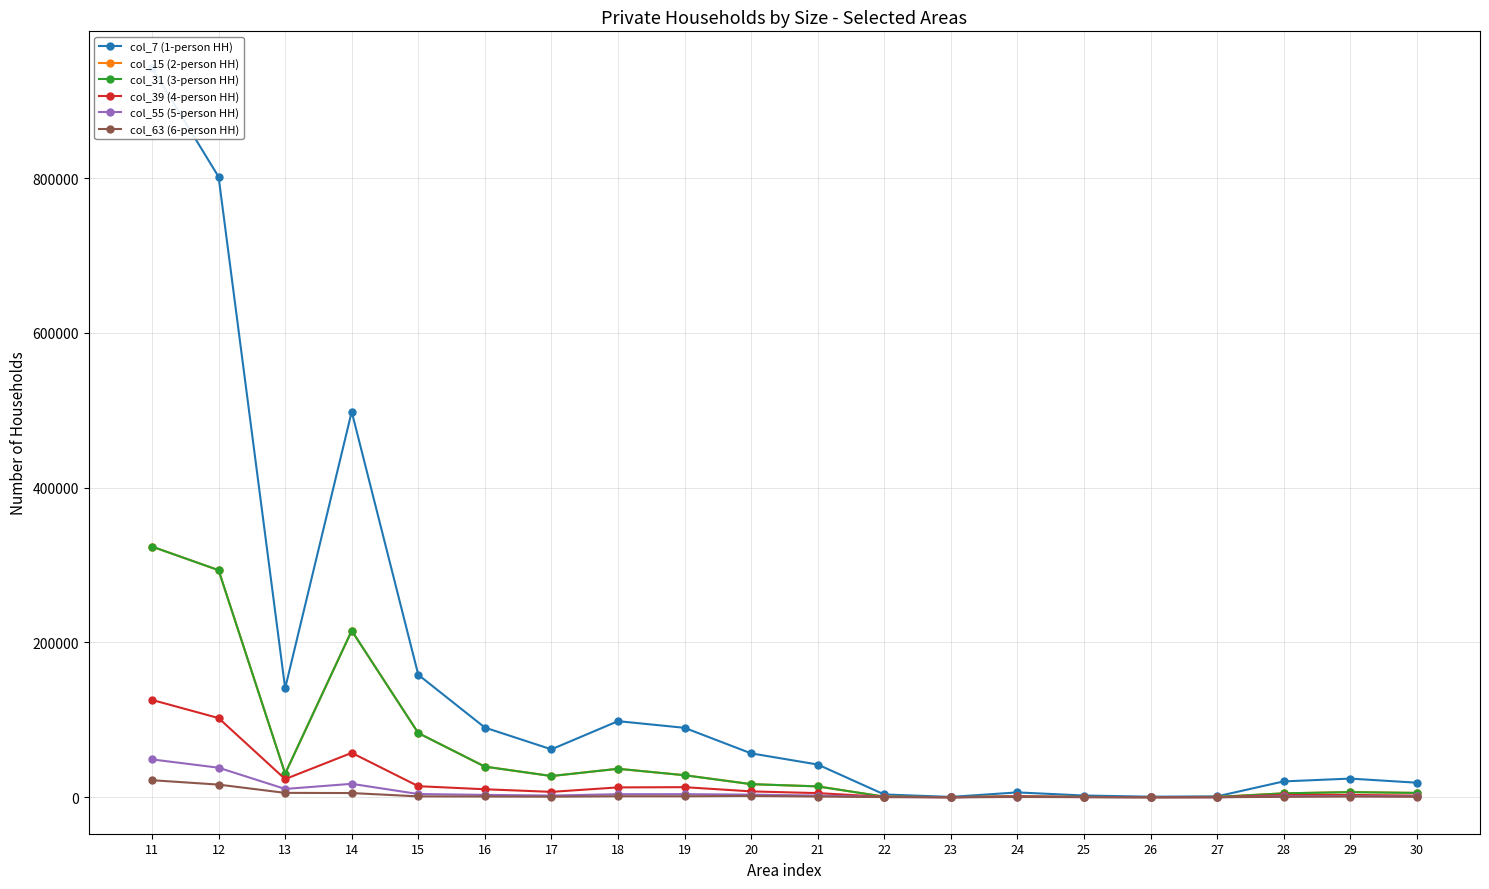

Reading left to right, transcribe all the data shown in this chart.

col_7 (1-person HH): 11=942569	12=801735	13=140834	14=498257	15=158257	16=90044	17=61904	18=98332	19=89720	20=56712	21=42311	22=3614	23=432	24=6259	25=2241	26=724	27=1131	28=20473	29=24112	30=18800
col_15 (2-person HH): 11=323890	12=293441	13=30449	14=215236	15=82941	16=39596	17=27418	18=36804	19=28477	20=16938	21=14031	22=763	23=128	24=1114	25=365	26=121	27=416	28=5048	29=6641	30=5601
col_31 (3-person HH): 11=323890	12=293441	13=30449	14=215236	15=82941	16=39596	17=27418	18=36804	19=28477	20=16938	21=14031	22=763	23=128	24=1114	25=365	26=121	27=416	28=5048	29=6641	30=5601
col_39 (4-person HH): 11=125767	12=102316	13=23451	14=57354	15=14291	16=10335	17=6971	18=12724	19=13033	20=7596	21=5355	22=559	23=40	24=1101	25=351	26=109	27=81	28=2874	29=2958	30=2192
col_55 (5-person HH): 11=48920	12=38174	13=10746	14=17341	15=4183	16=3043	17=2172	18=3953	19=3990	20=3380	21=2183	22=315	23=8	24=553	25=230	26=69	27=22	28=1259	29=1512	30=1057
col_63 (6-person HH): 11=22022	12=16348	13=5674	14=5424	15=1126	16=984	17=741	18=1299	19=1274	20=1711	21=927	22=216	23=5	24=343	25=157	26=36	27=27	28=546	29=973	30=670